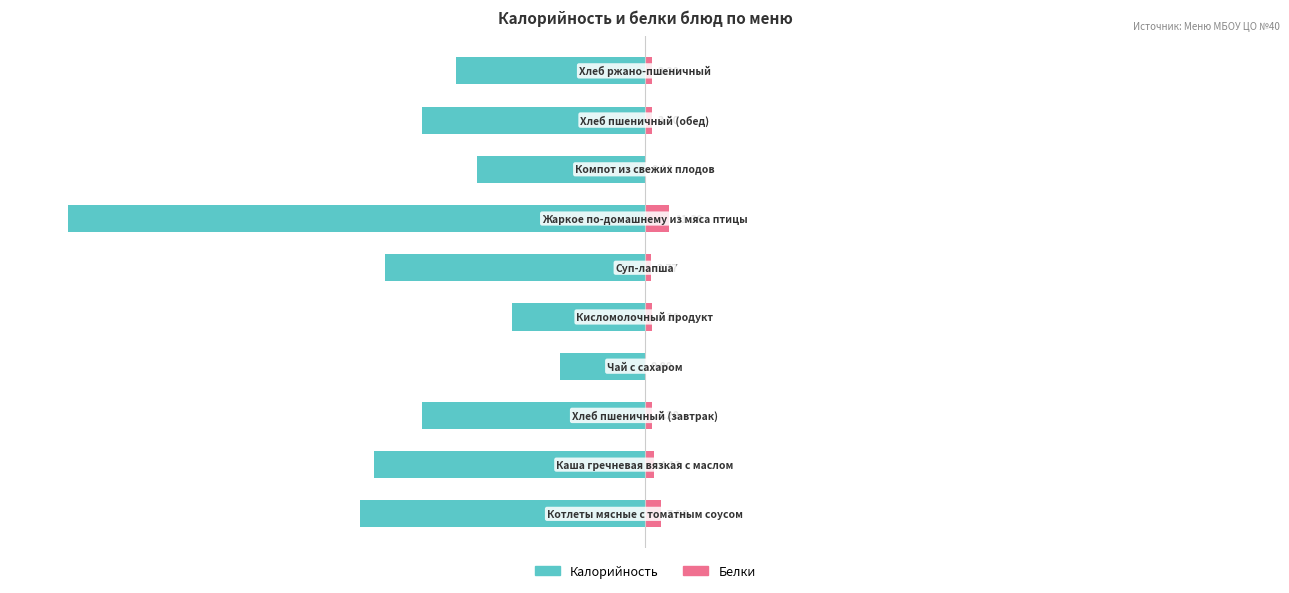

How many groups of bars are there?

10